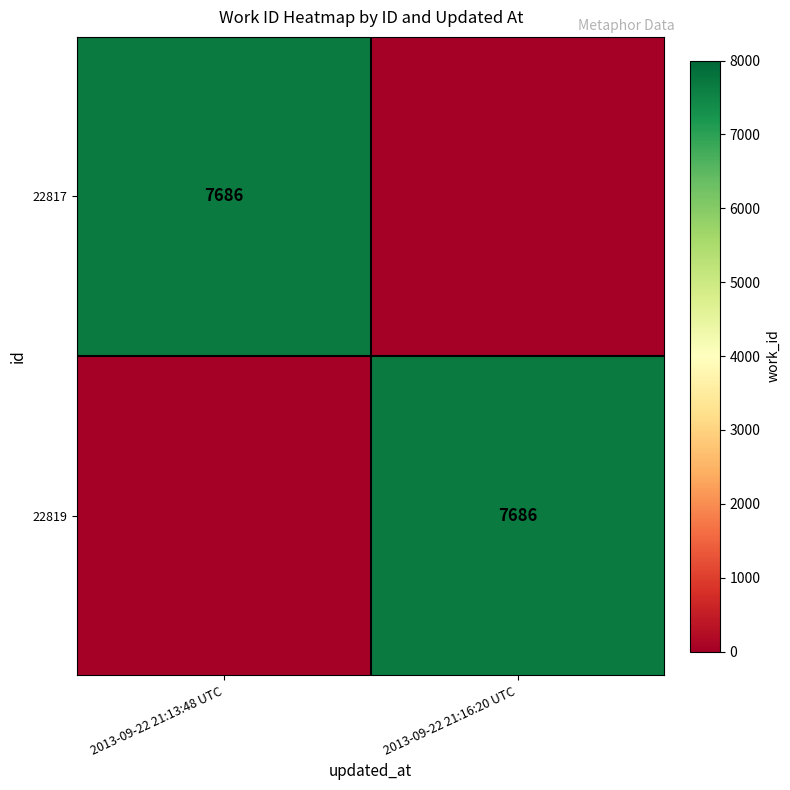

True or false: 22817 has a value of 7686 at 2013-09-22 21:13:48 UTC.

True